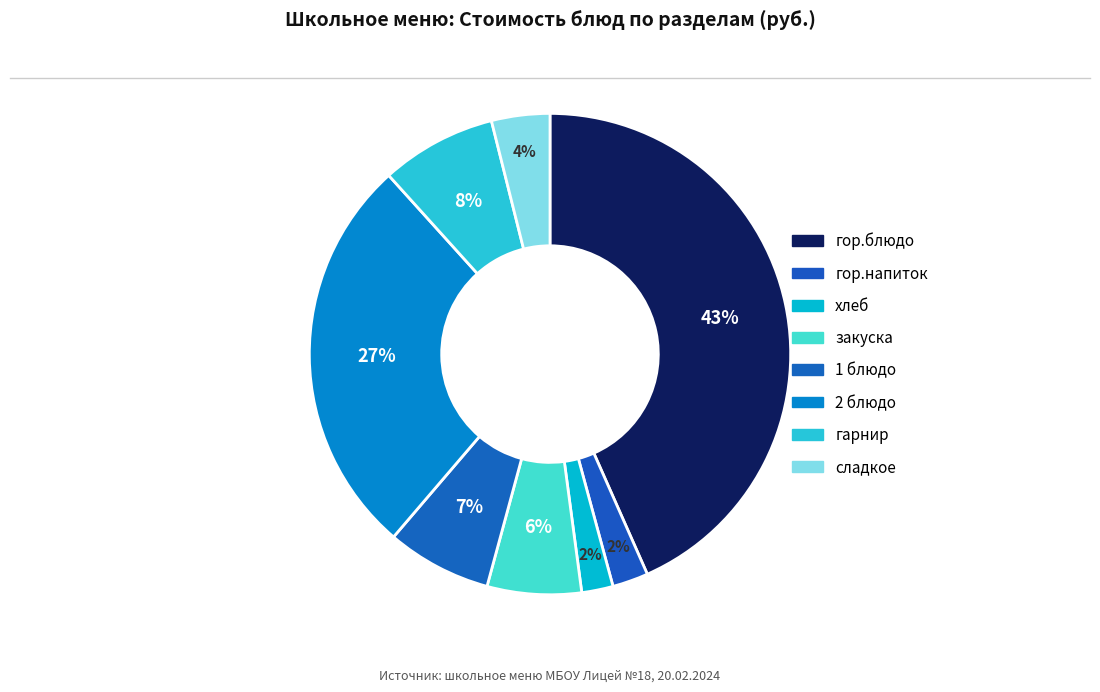

Which category has the biggest portion of the pie?

гор.блюдо